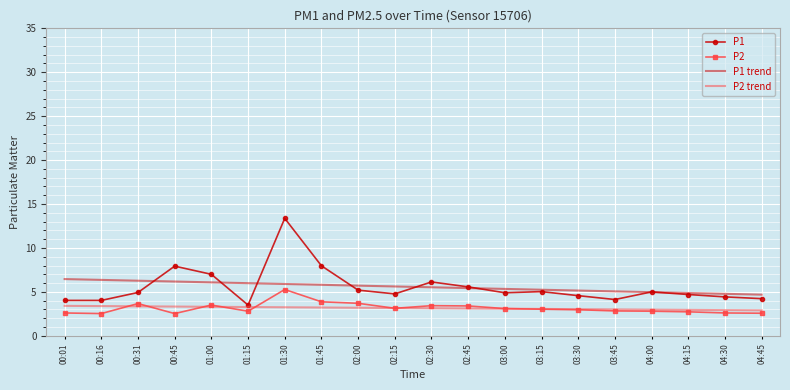

Which series has the widest spread of values?

P1